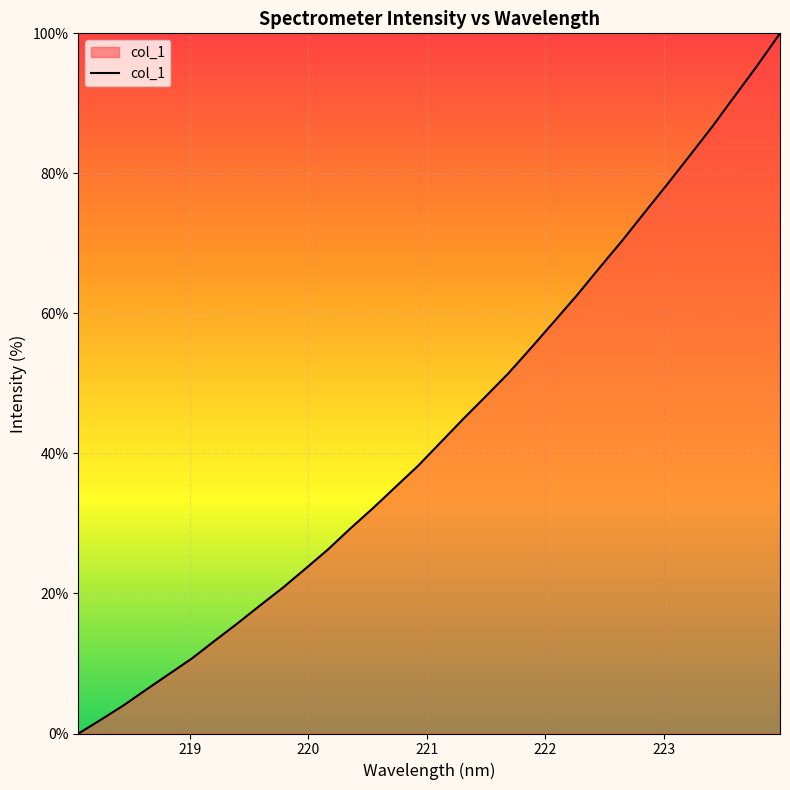

What is the maximum value shown in the chart?

100.0